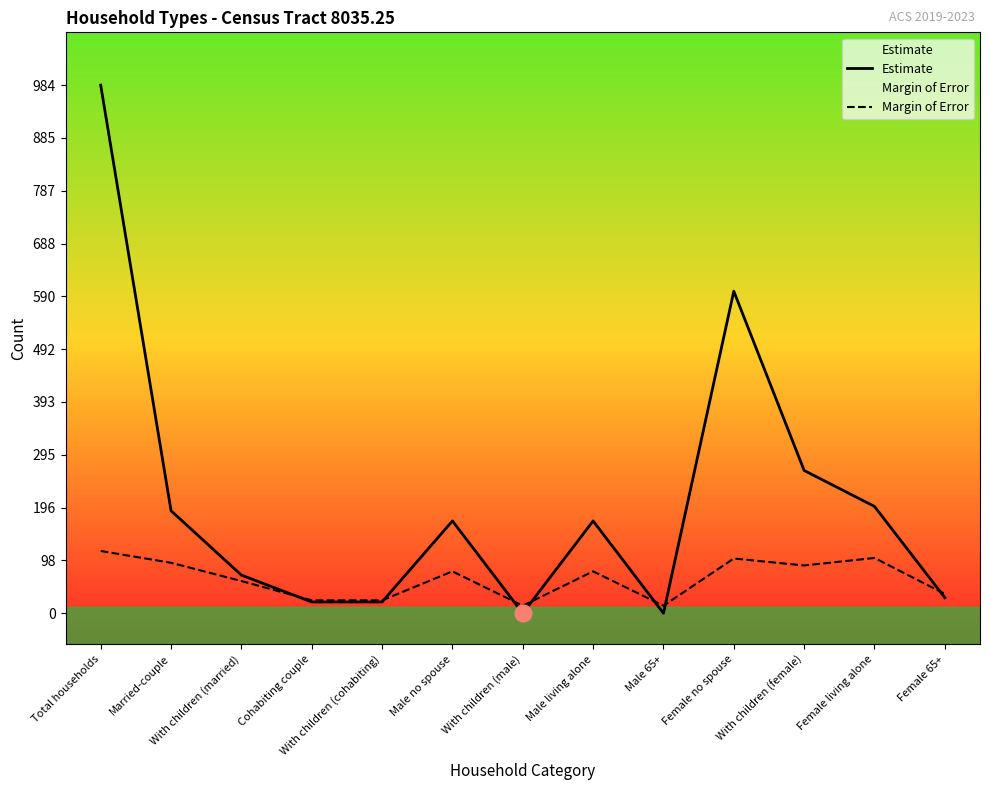

What is the label of the 10th point from the right?

Cohabiting couple